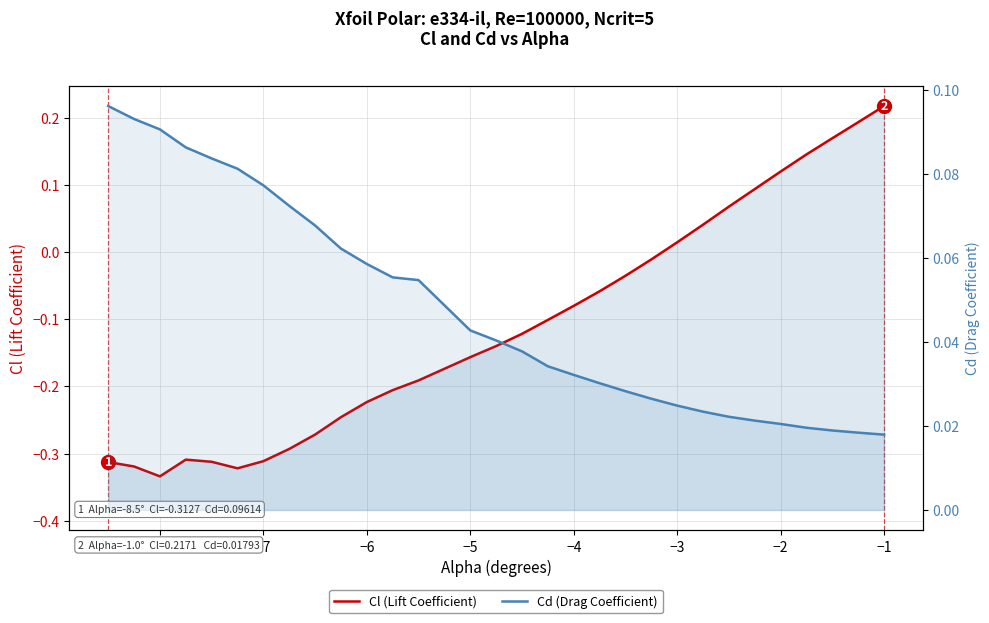

At how many categories does at least one series exceed 0?

30